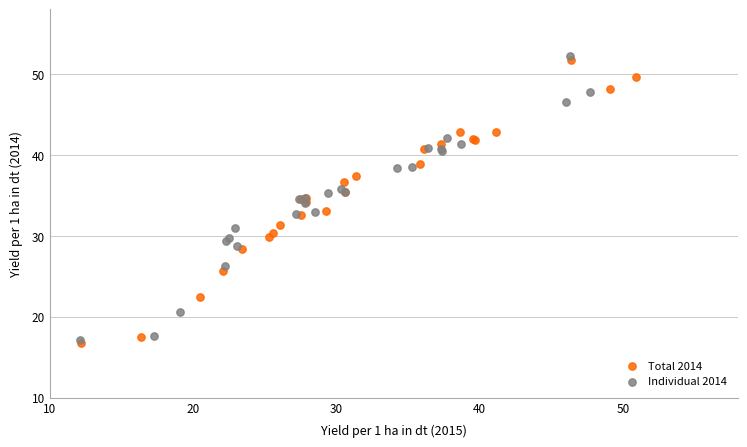

Which series has the largest Y range (max minus min)?

Individual 2014